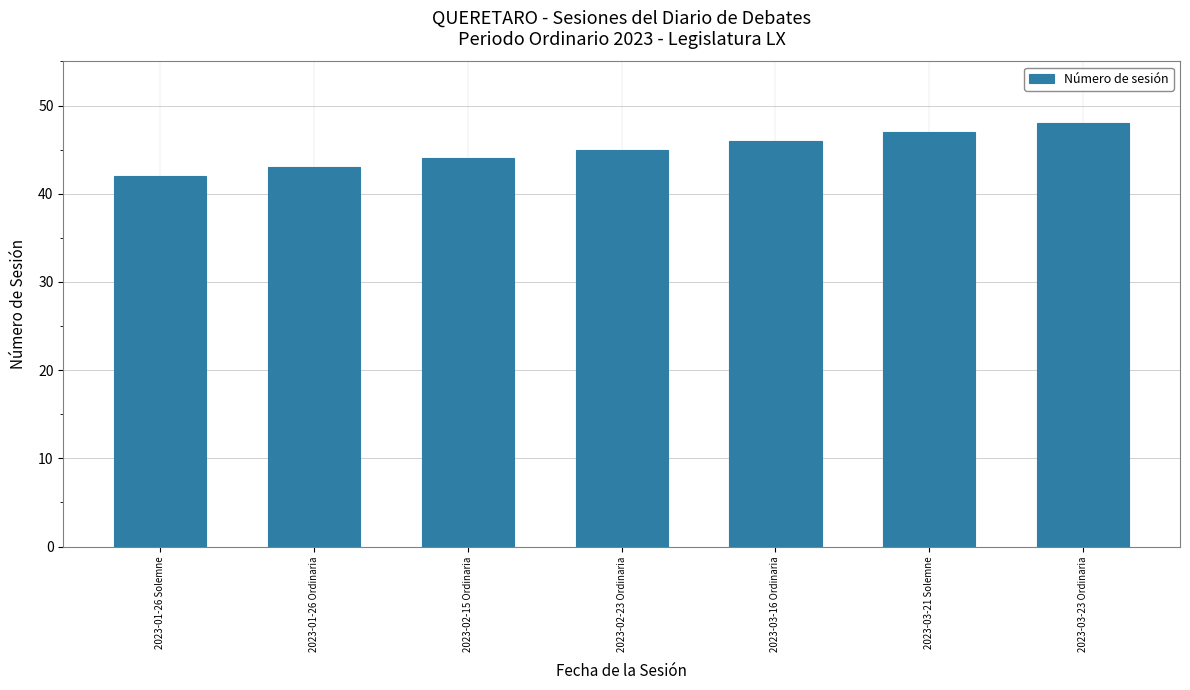

List the labels in order of value, smallest first.

2023-01-26 Solemne, 2023-01-26 Ordinaria, 2023-02-15 Ordinaria, 2023-02-23 Ordinaria, 2023-03-16 Ordinaria, 2023-03-21 Solemne, 2023-03-23 Ordinaria